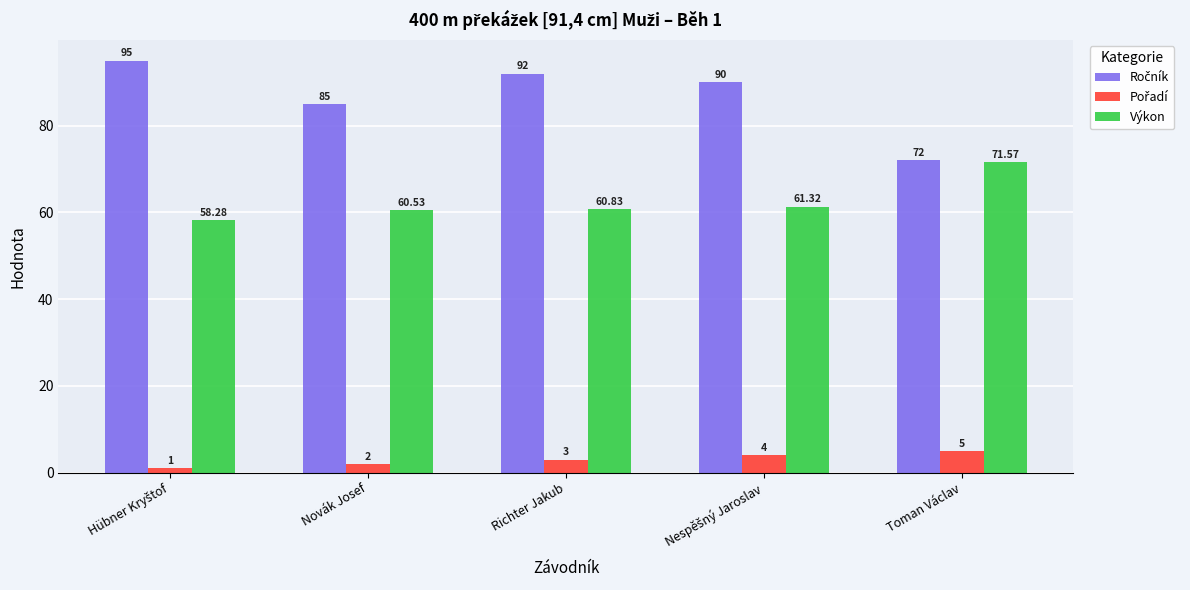

Is it true that Výkon equals 95.6 at Richter Jakub?

False